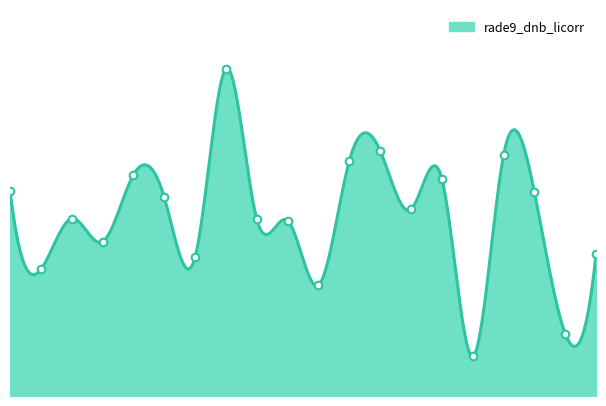

Which has a higher value, 115226 or 104431?

115226